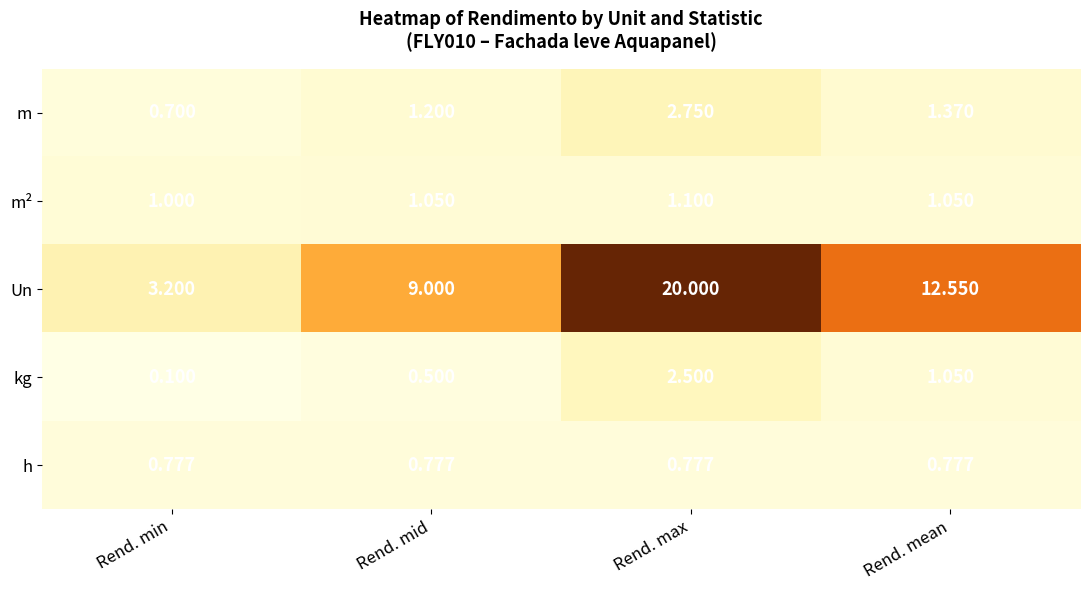

What is the total value across all series at Rend. max?

27.1